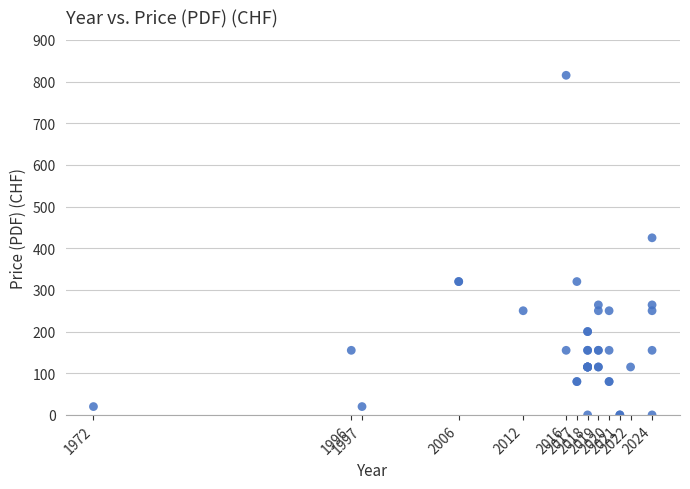

What Y value in the scatter plot is closest to 407?

425